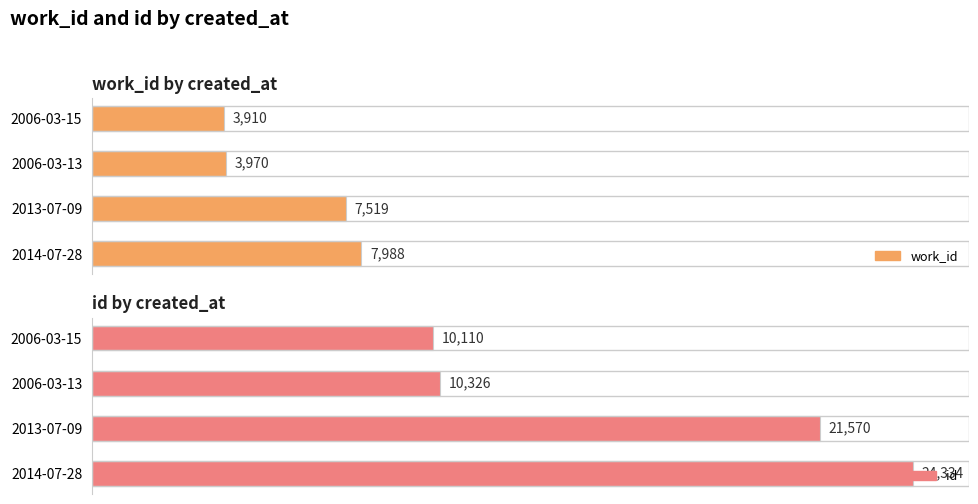

What is the difference between the highest and lowest values at 2006-03-13?

6356